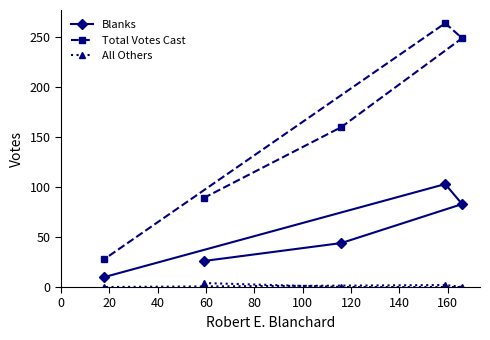

What is the greatest value displayed?

264